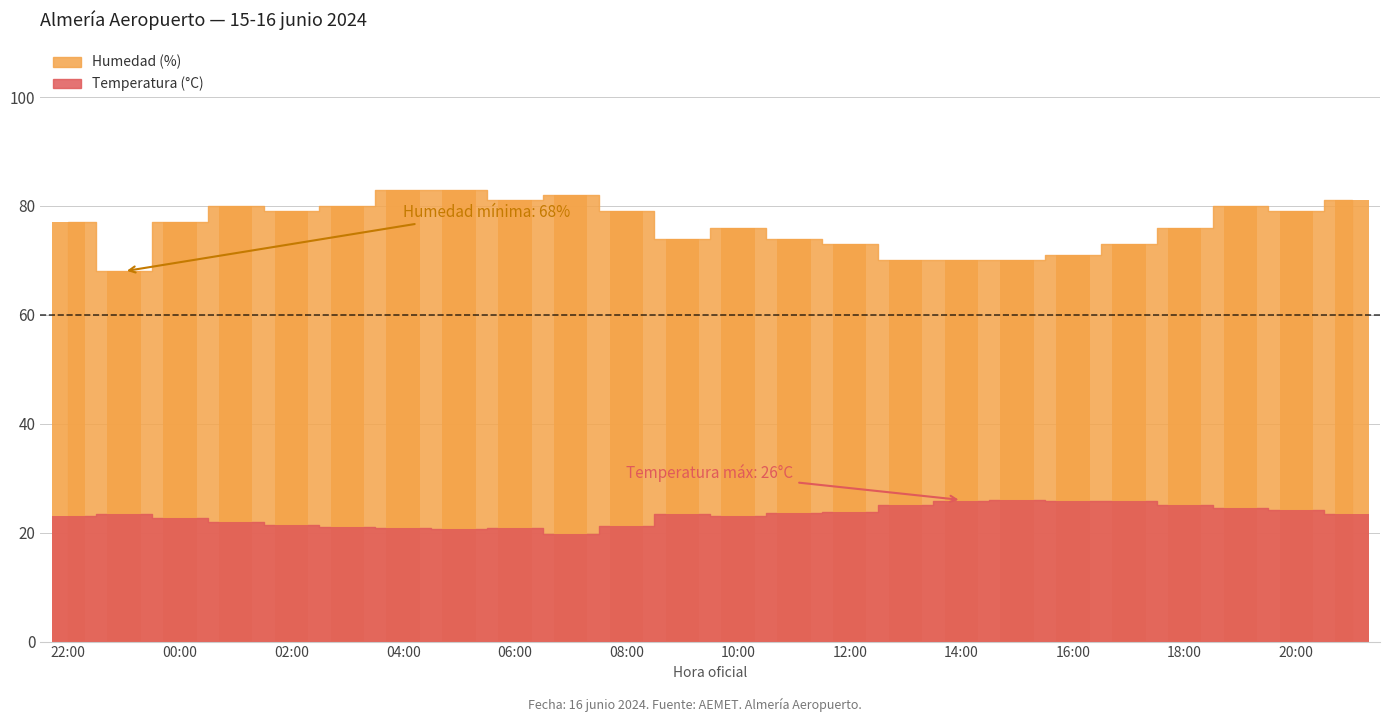

Which category has the lowest value in the Temperatura (°C) series?

07:00